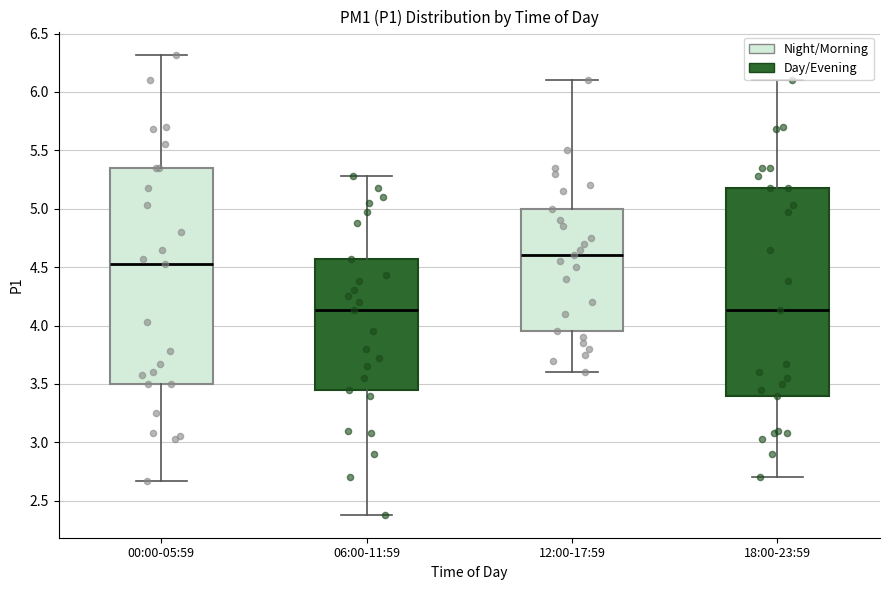

Where does the lower whisker of the box for 06:00-11:59 end on the y-axis? The values are not printed on the chart, so give them approximately, as read against the axis.

2.40